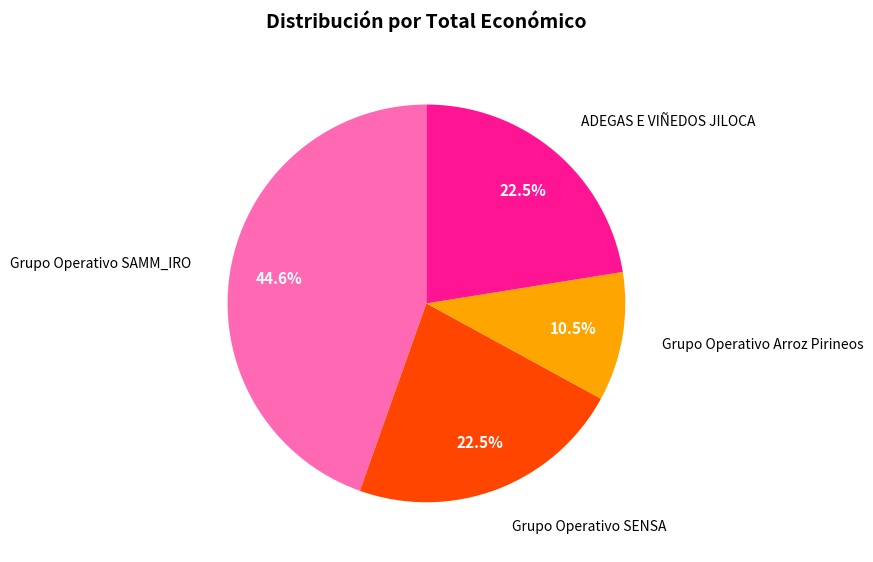

Is there a majority slice in this chart?

No